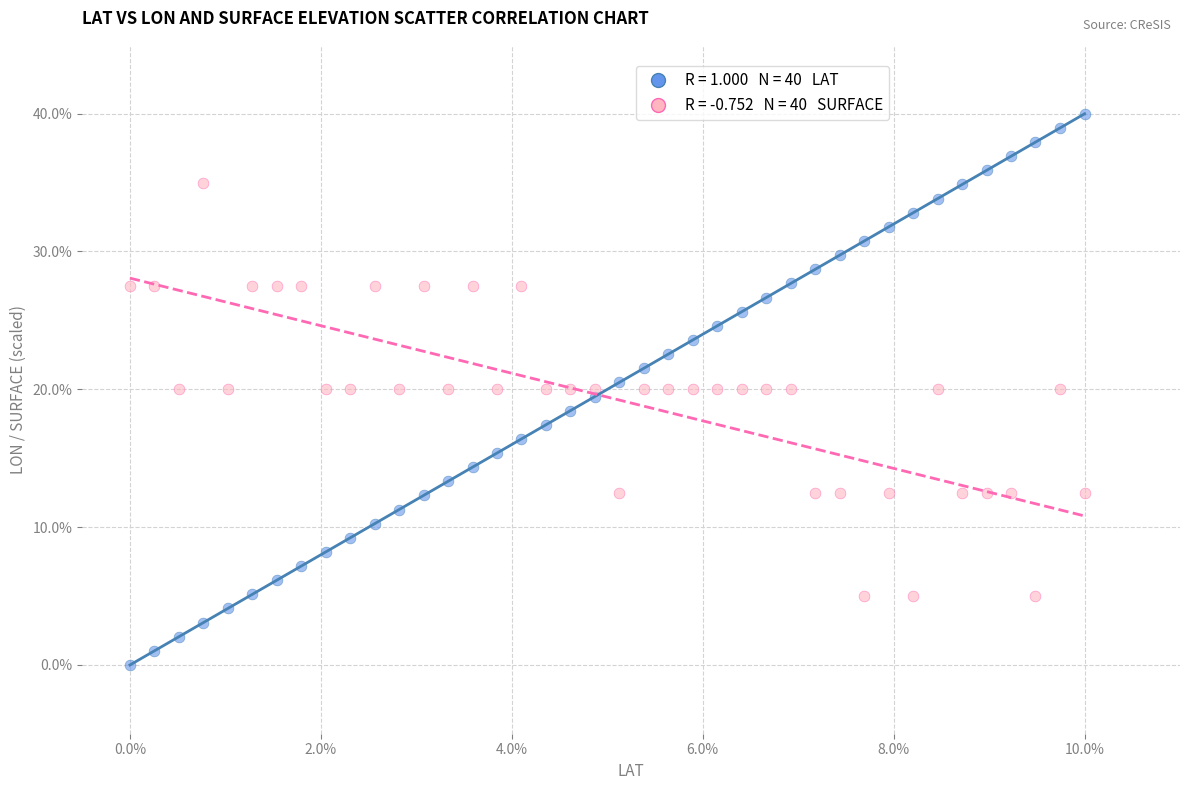

Across all data points, what is the range of Y values (max minus min)?

40.0